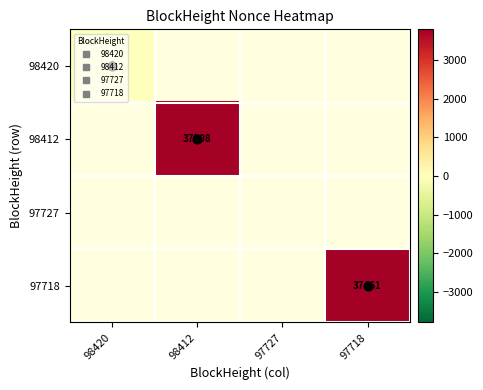

Is it true that 98412 equals 37908.0 at 98412?

True